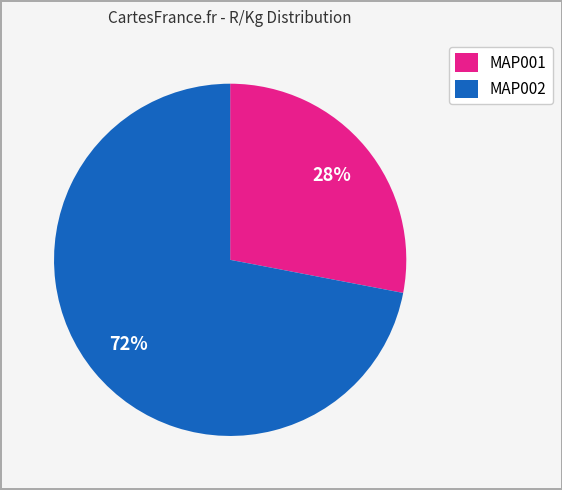

Is it true that MAP001 is 28% of the pie?

True